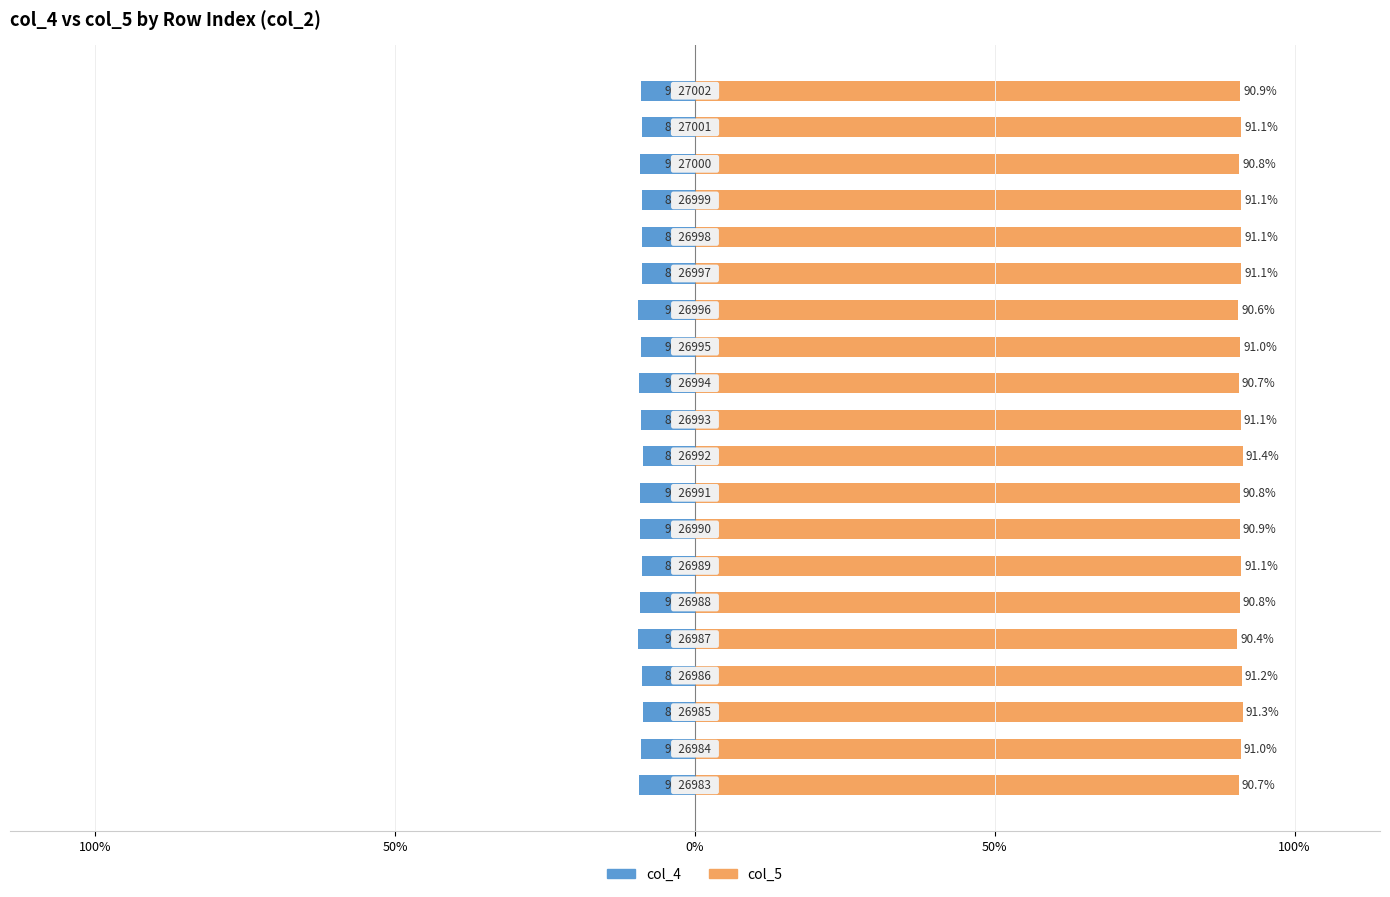

List the series in order of their peak value, highest first.

col_5, col_4